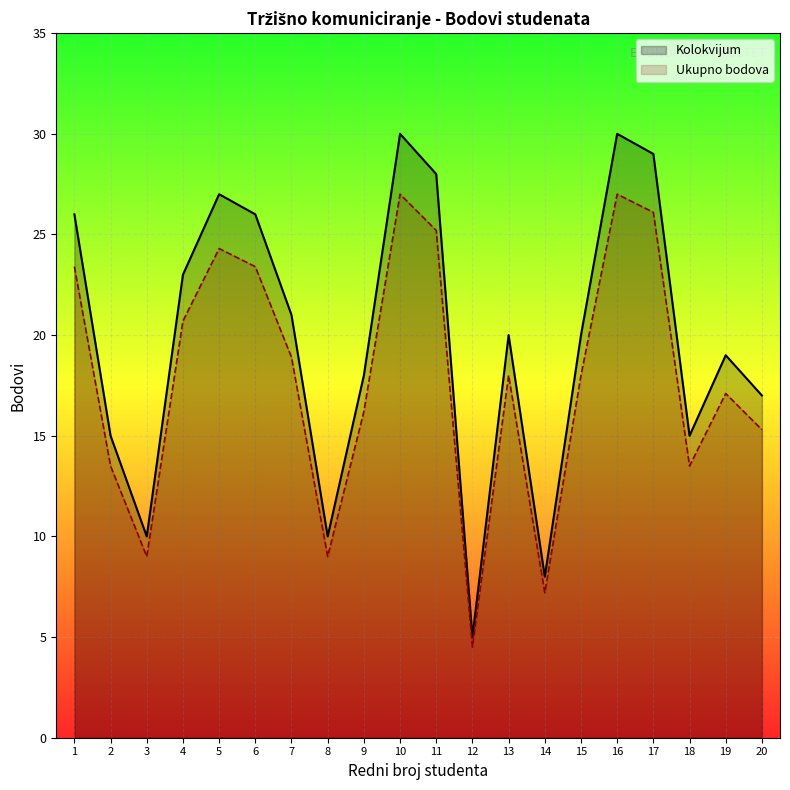

Reading left to right, list all the values displayed in this chart.

Kolokvijum: 26.0	15.0	10.0	23.0	27.0	26.0	21.0	10.0	18.0	30.0	28.0	5.0	20.0	8.0	20.0	30.0	29.0	15.0	19.0	17.0
Ukupno bodova: 23.4	13.5	9.0	20.7	24.3	23.4	18.9	9.0	16.2	27.0	25.2	4.5	18.0	7.2	18.0	27.0	26.1	13.5	17.1	15.3